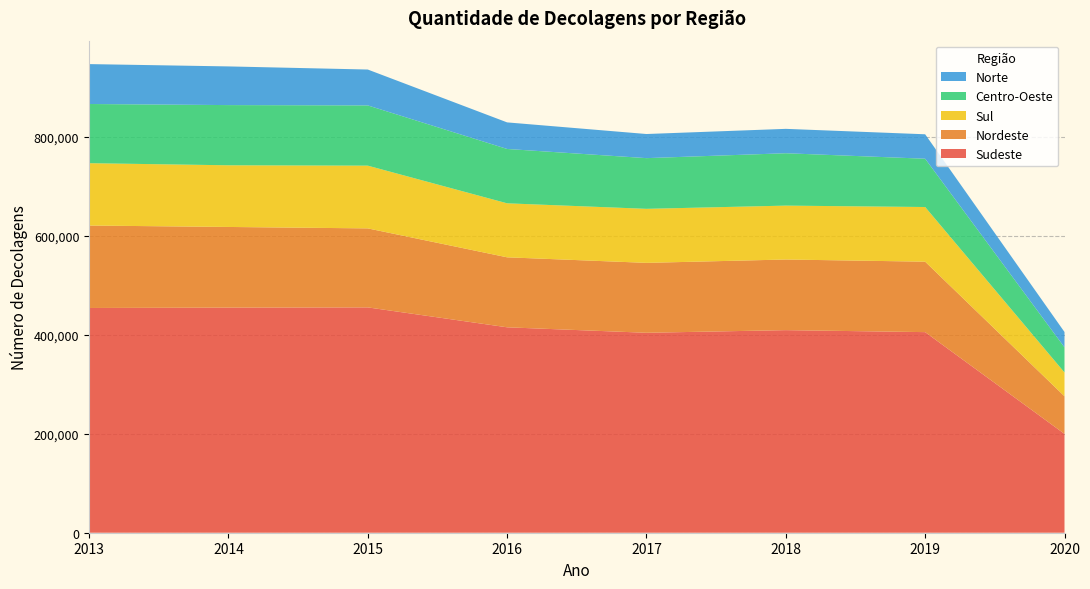

Reading left to right, extract all data points from this chart.

Sudeste: 2013=453992	2014=454763	2015=455209	2016=414969	2017=403908	2018=409246	2019=405226	2020=199682
Nordeste: 2013=166574	2014=162934	2015=159601	2016=141399	2017=141255	2018=142693	2019=142322	2020=76020
Sul: 2013=125955	2014=124574	2015=126717	2016=109072	2017=109137	2018=108859	2019=110413	2020=48026
Centro-Oeste: 2013=119556	2014=121600	2015=121704	2016=109812	2017=102413	2018=105818	2019=97567	2020=50787
Norte: 2013=80607	2014=78132	2015=72473	2016=53683	2017=48735	2018=49246	2019=49387	2020=30996